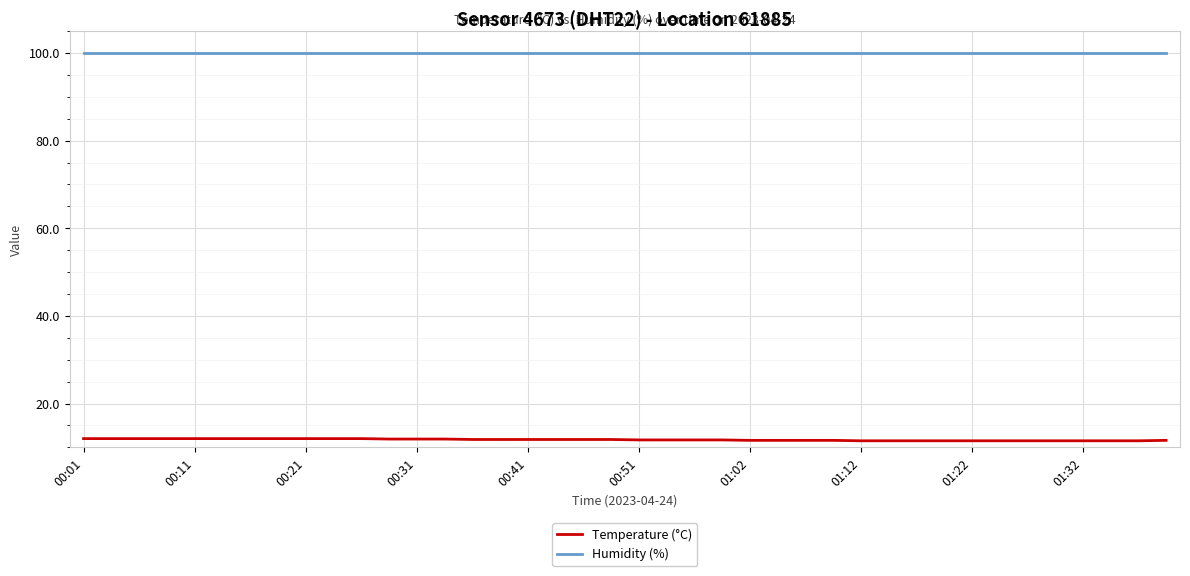

What is the minimum value for Humidity (%)?

99.9